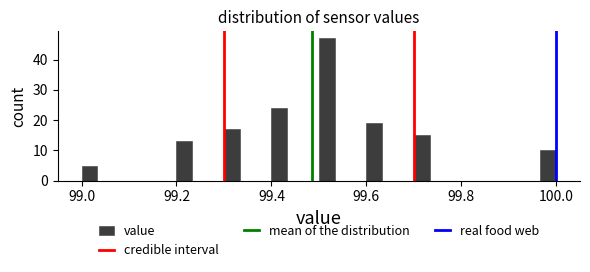

Read against the x-axis, roughly where is the centre of the tallest bar?

99.52